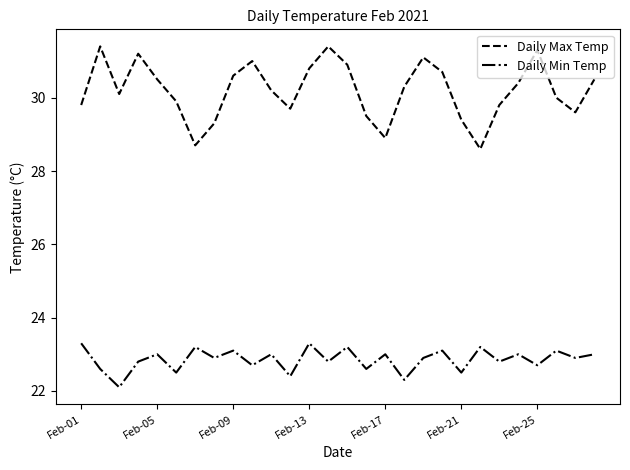

List the series in order of their overall mean, lowest first.

Daily Min Temp, Daily Max Temp